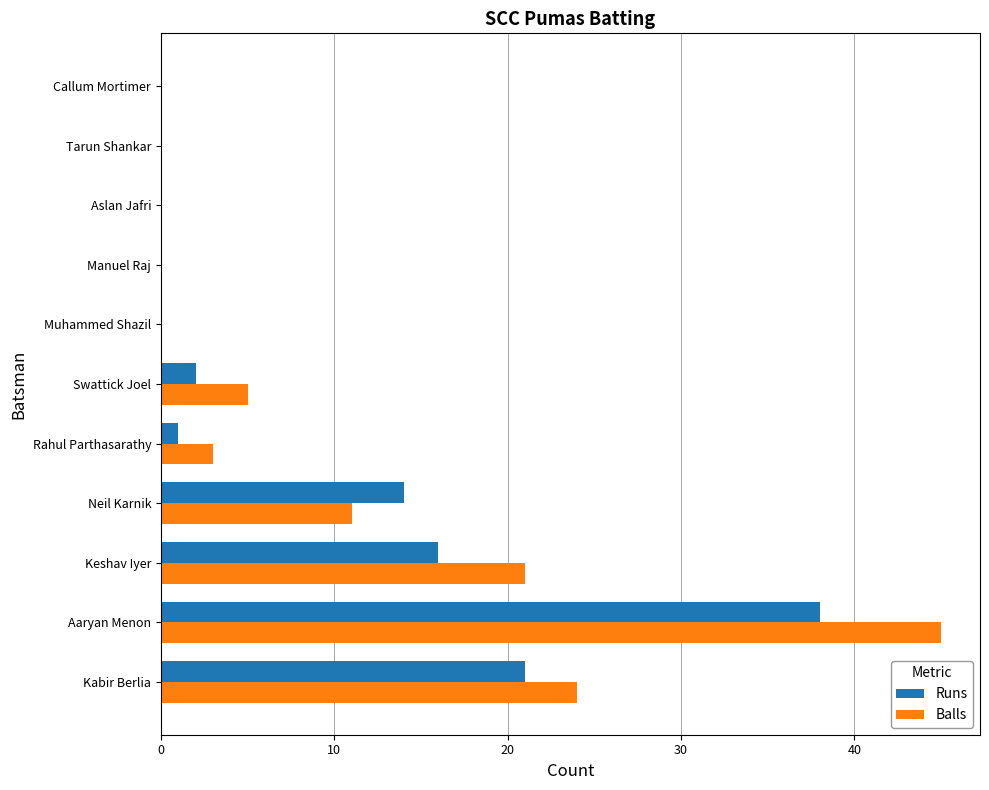

Which category has the highest value across all series?

Aaryan Menon